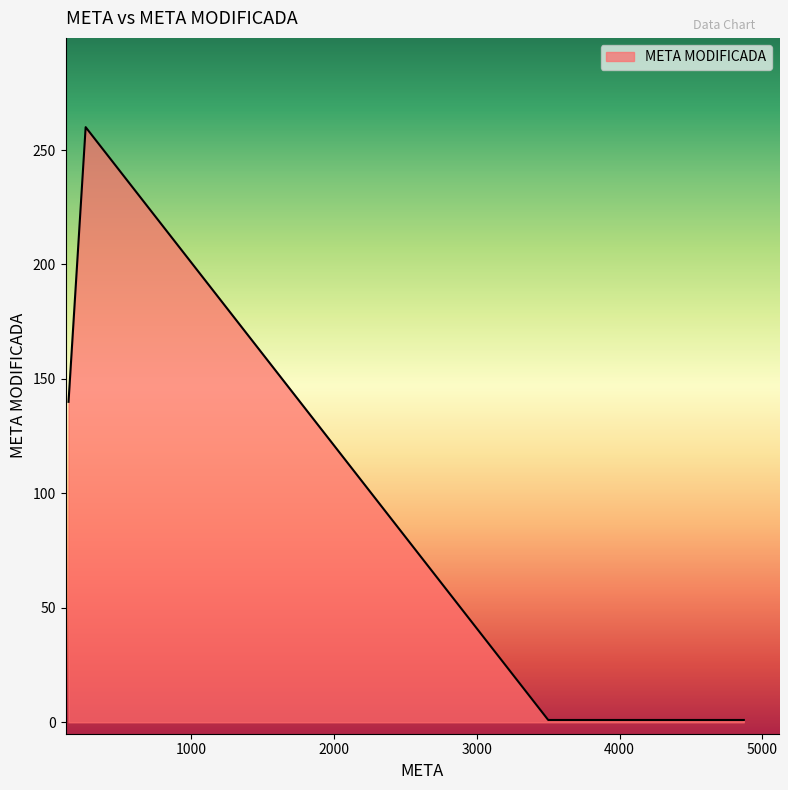

What is the difference between the second highest and second lowest values?

139